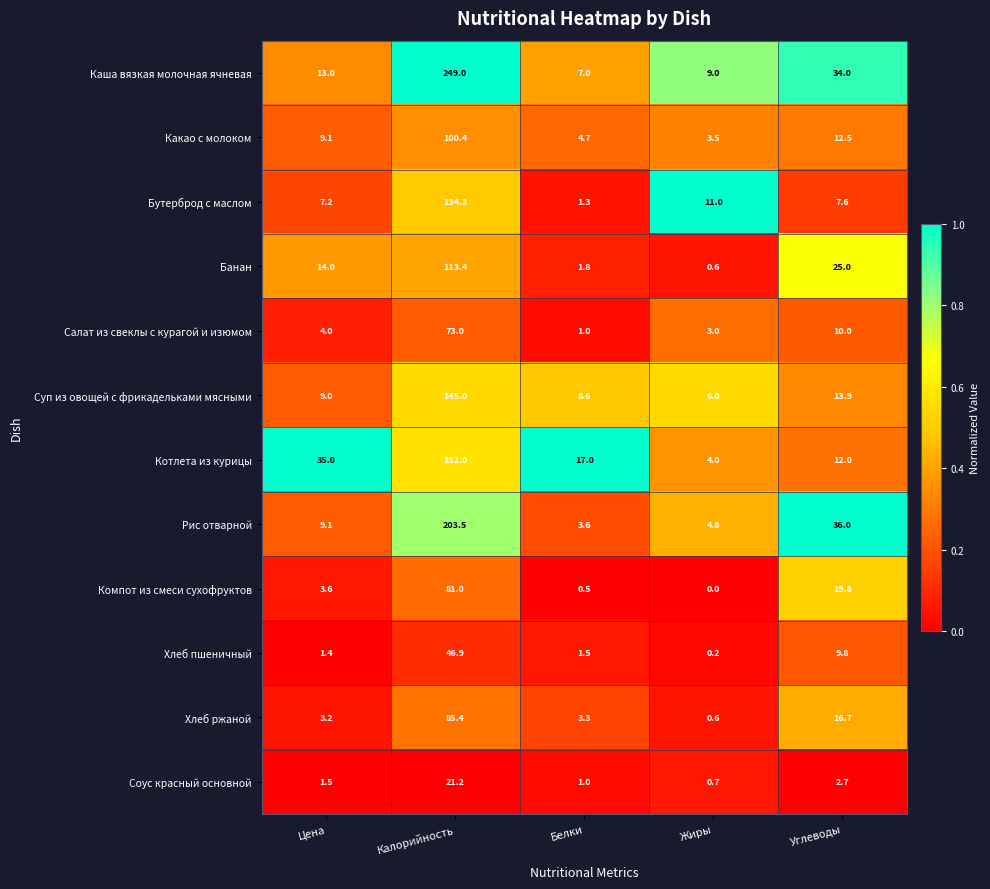

Is the value of Соус красный основной at Белки greater than the value of Суп из овощей с фрикадельками мясными at Калорийность?

No